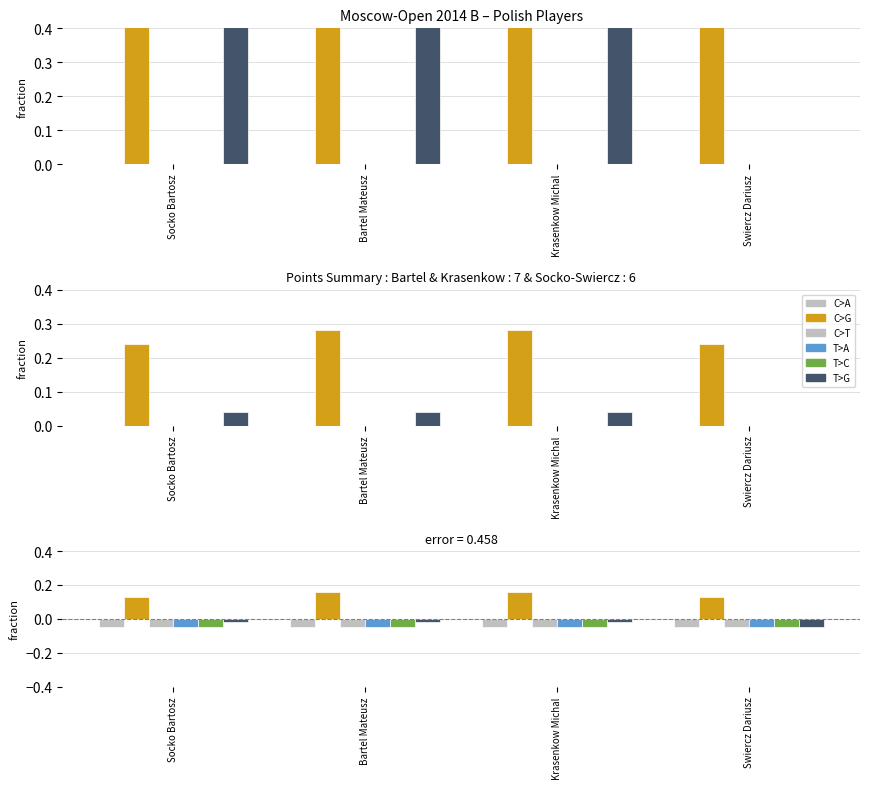

Which series has the widest spread of values?

T>G